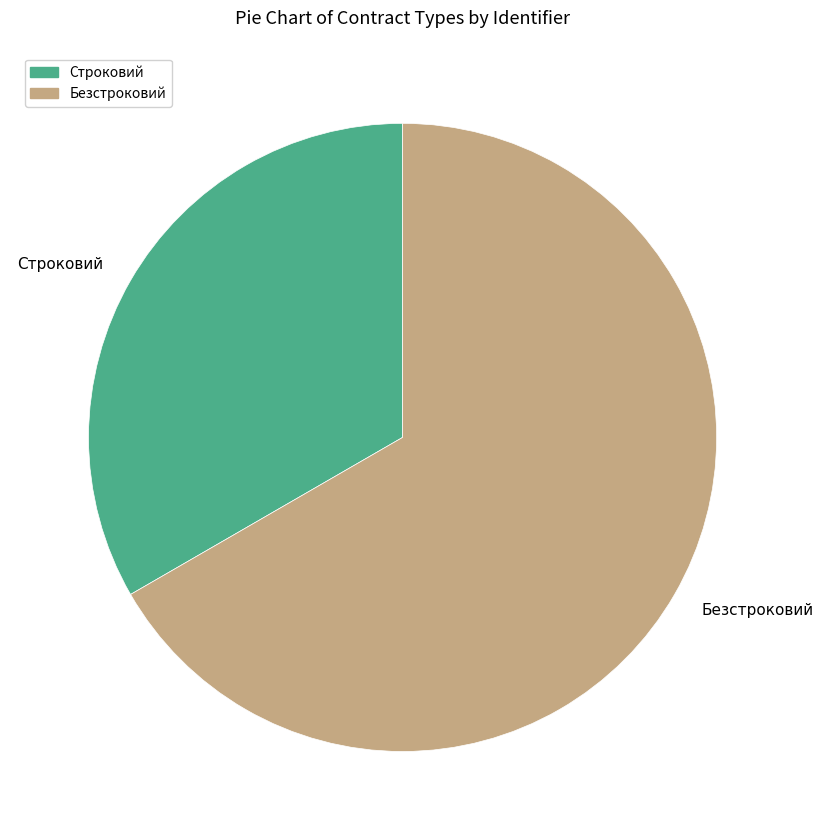

Does Строковий account for over 50% of the chart?

No